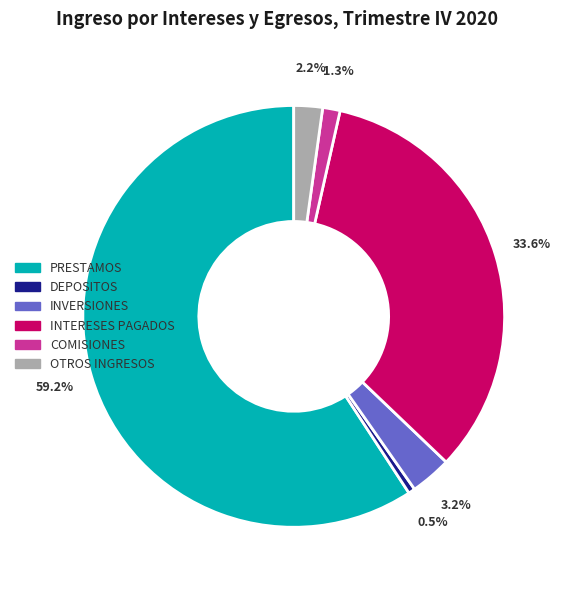

How many segments does this pie chart have?

6